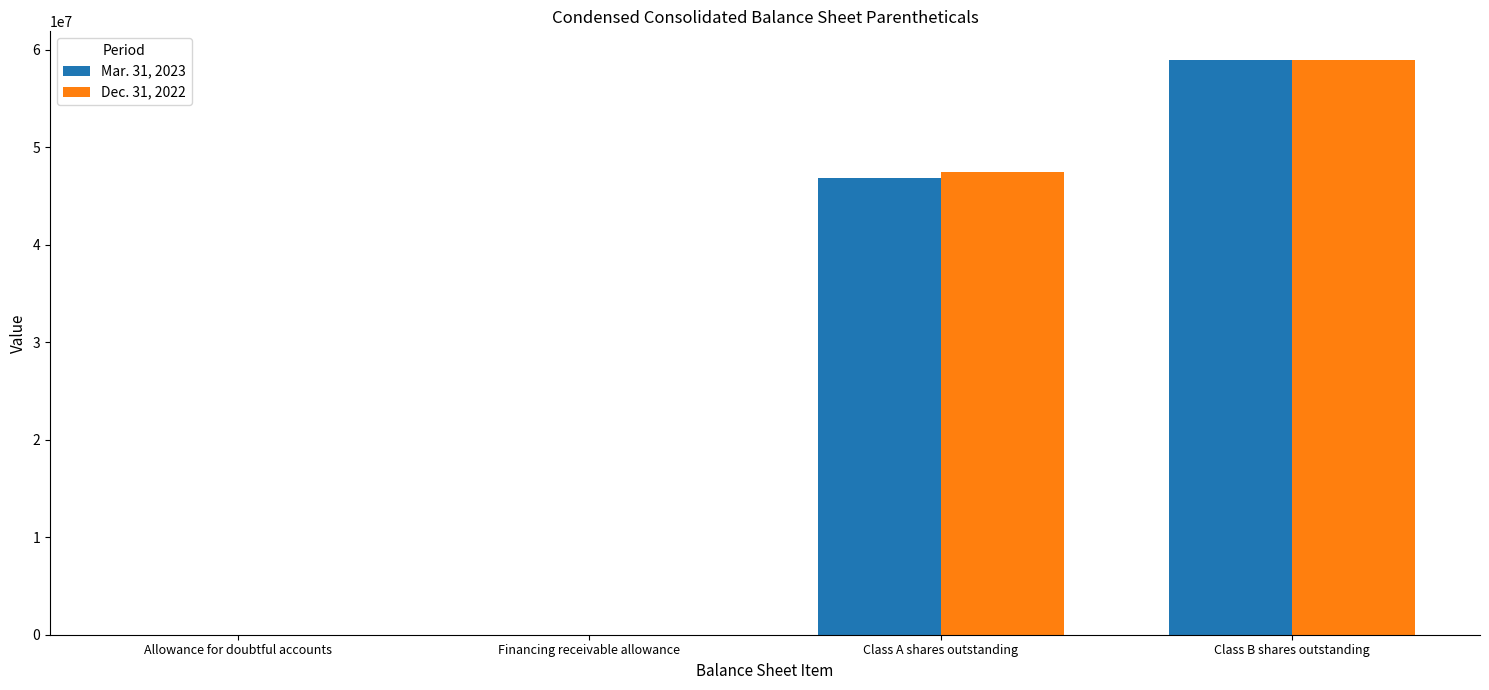

What is the average value of the Mar. 31, 2023 series?

26440638